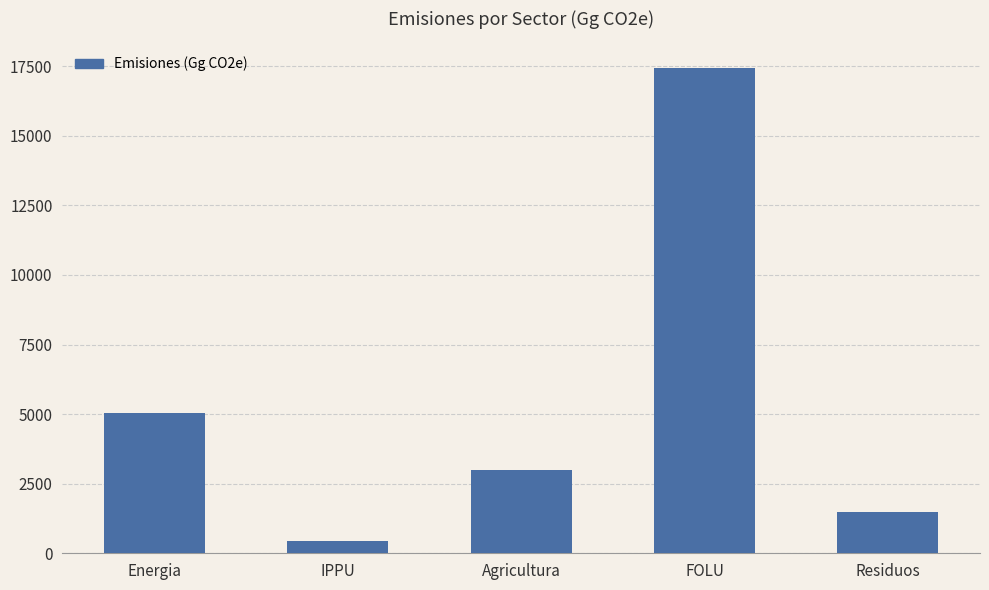

What is the change in value from IPPU to Agricultura?

+2530.1